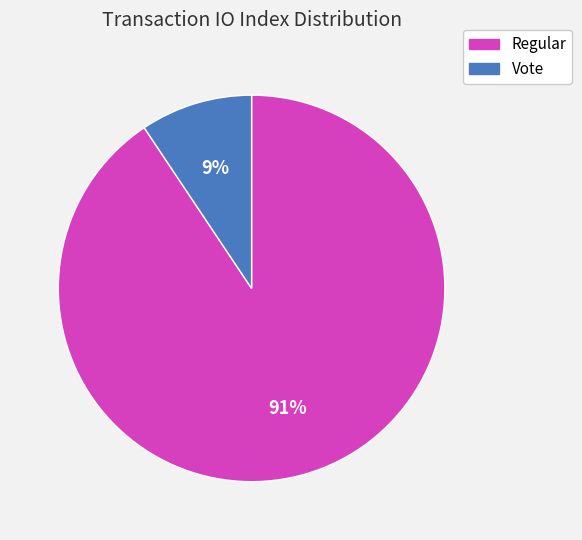

Is there a majority slice in this chart?

Yes